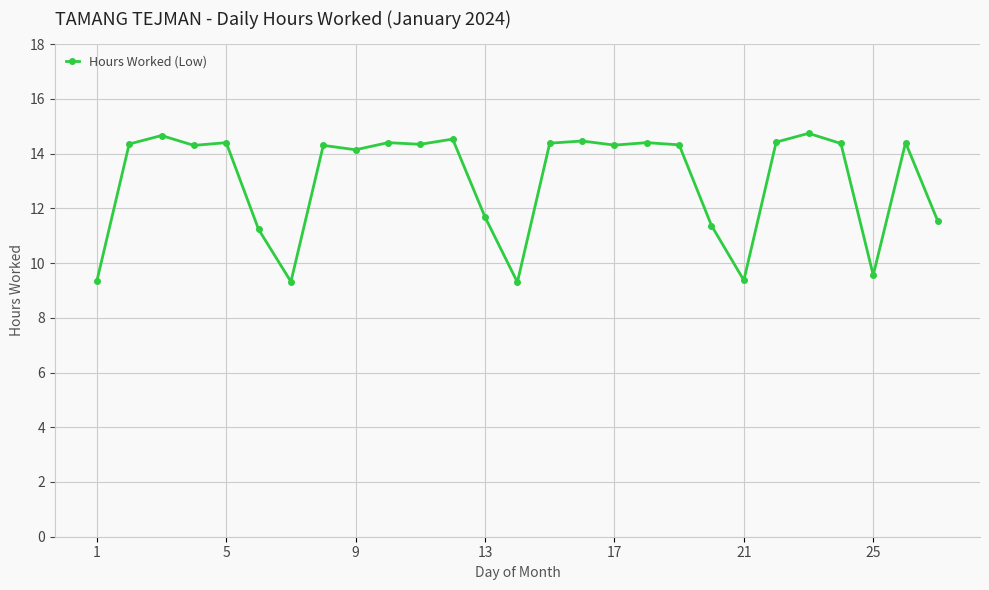

True or false: there are more than 0 points higher than both neighbors.

True